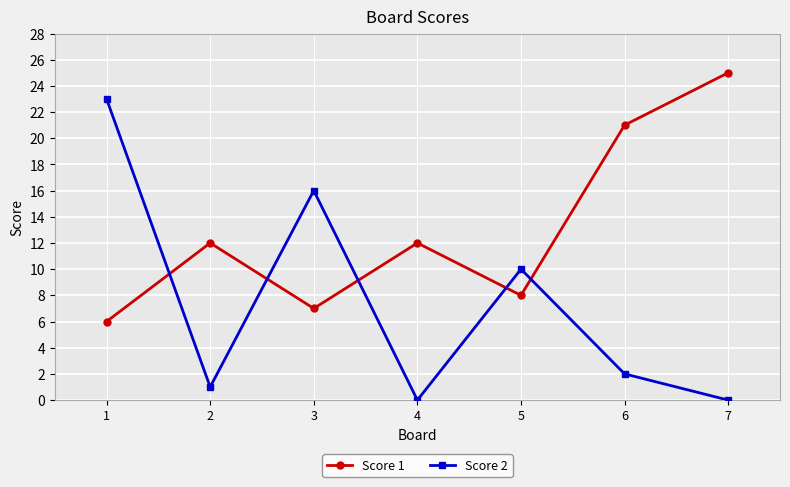

How many values in the Score 2 series are below 2?

3